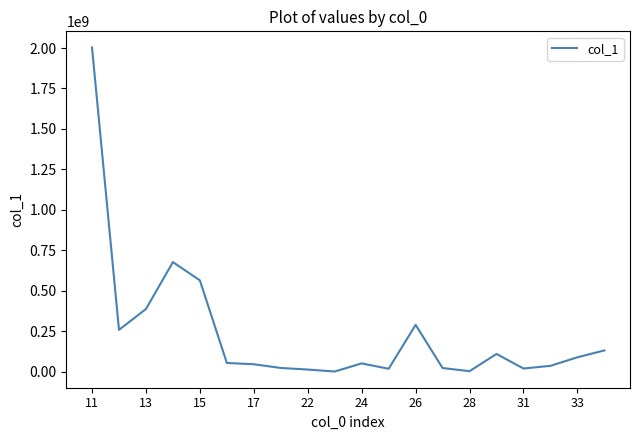

What is the maximum value shown in the chart?

2003056396.3